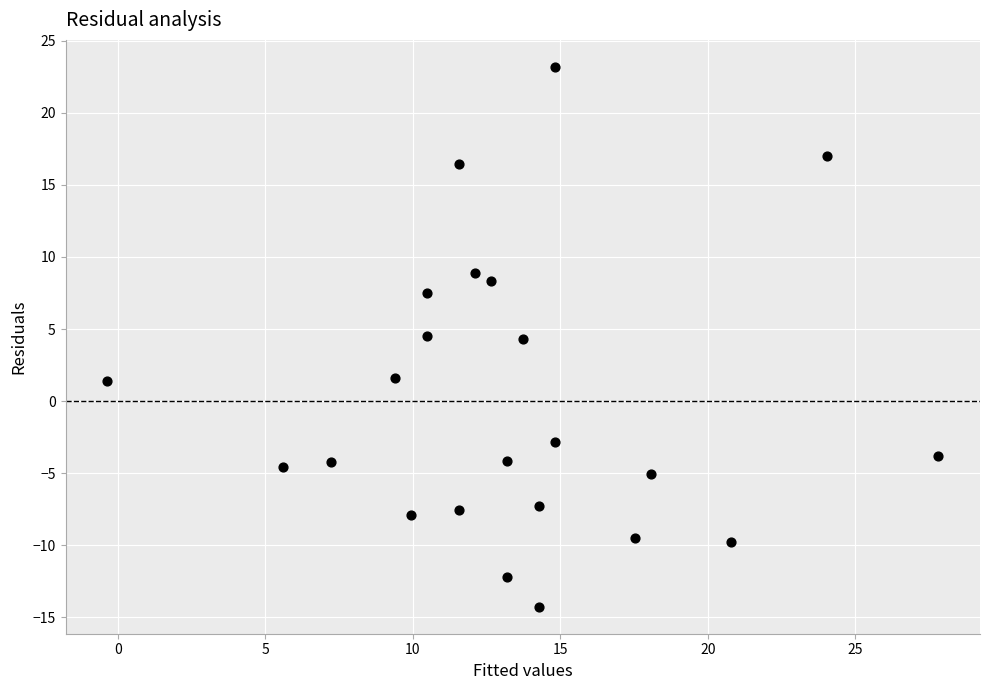

What is the range of Y values (max minus min)?

37.5